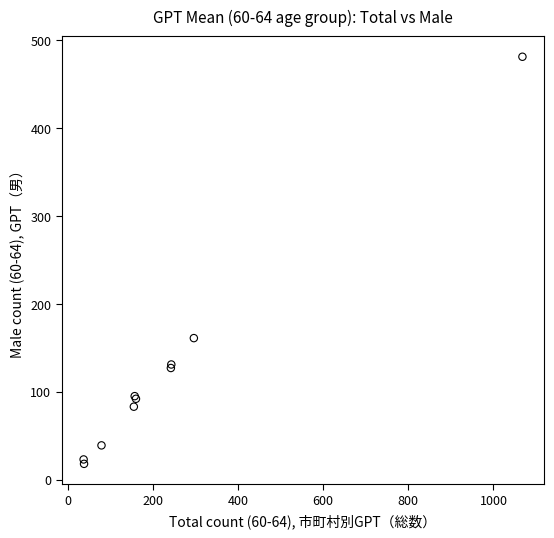

What Y value in the scatter plot is closest to 249?

161